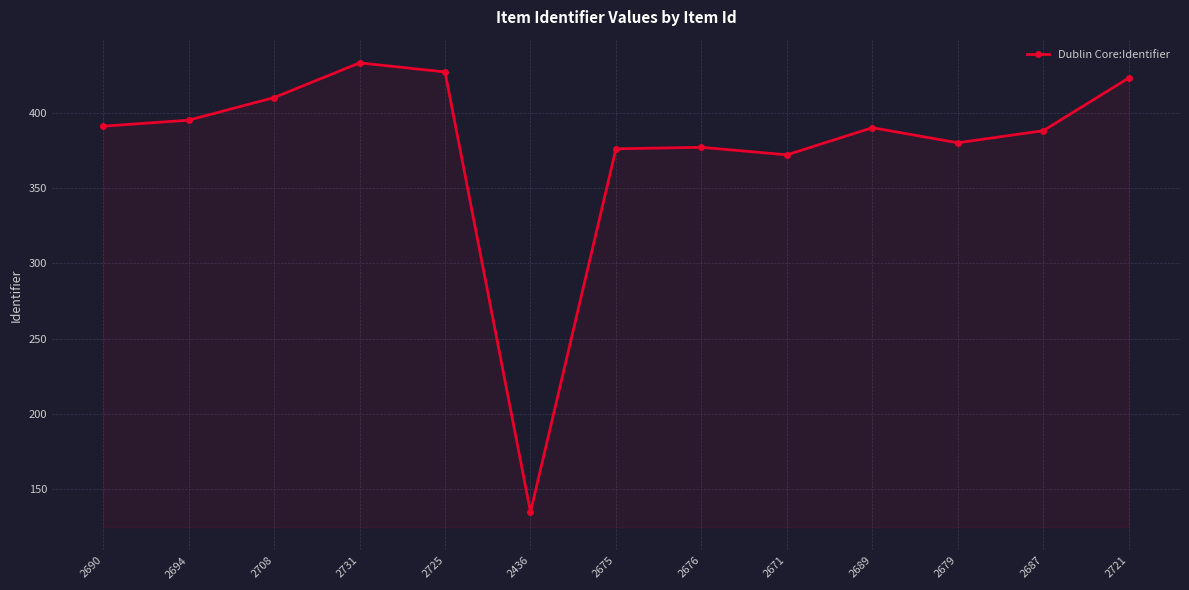

True or false: the data has more than 0 interior local peaks.

True